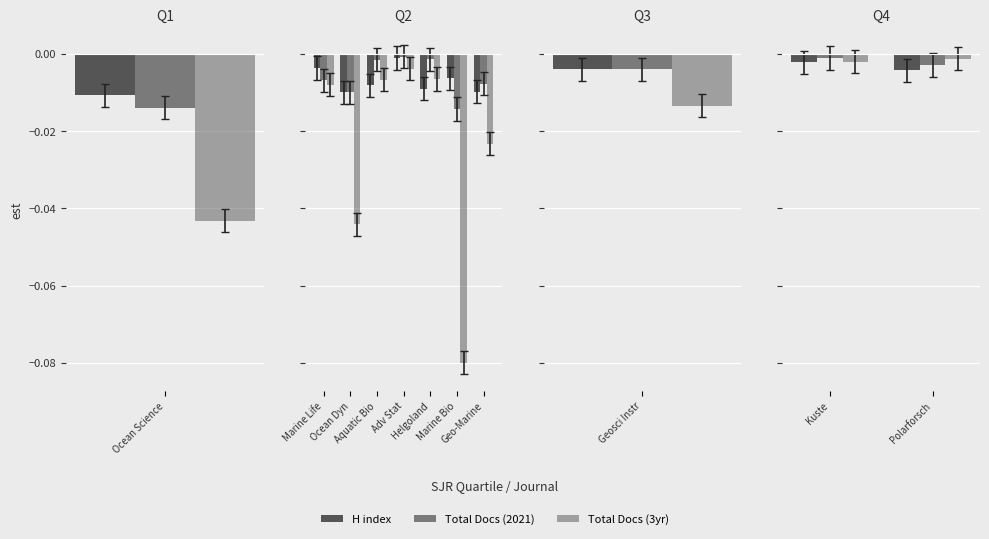

The Total Docs (3yr) series shows -0.0 at Polarforsch. True or false?

False